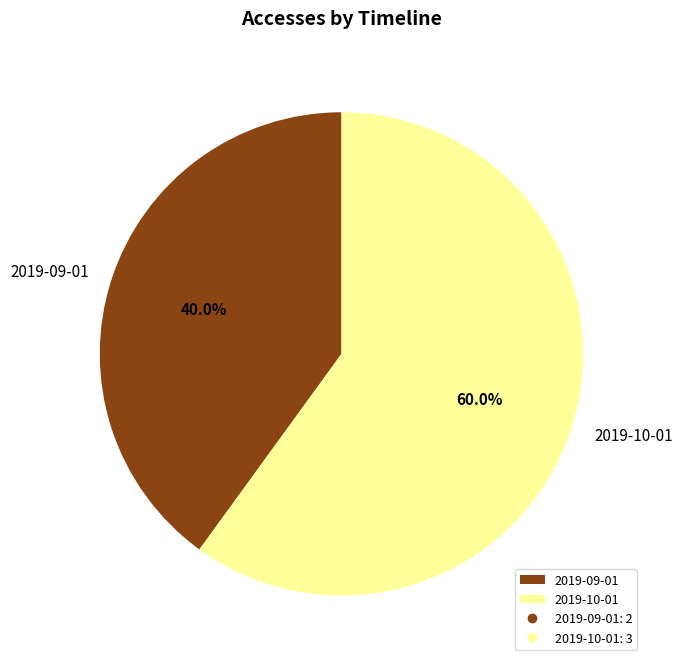

To the nearest percent, what portion does 2019-09-01 represent?

40%